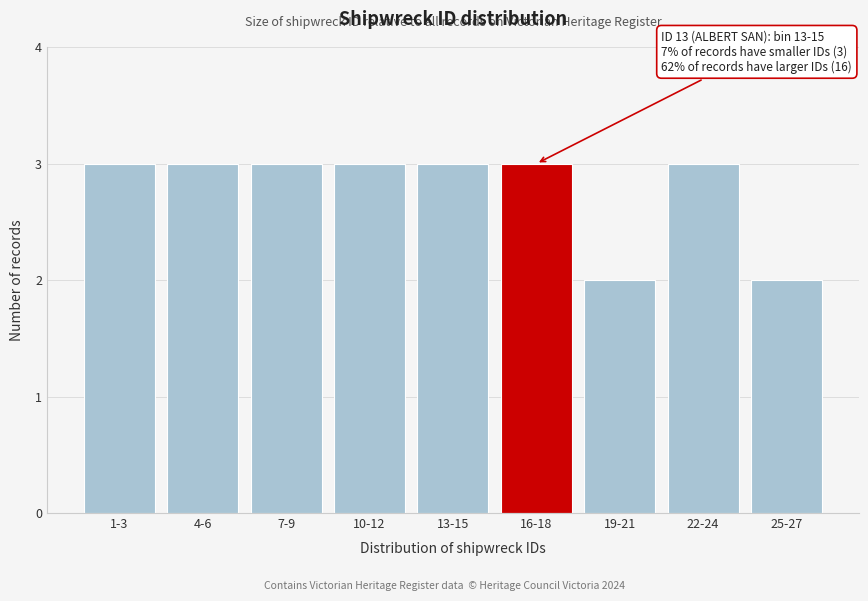

Reading left to right, what are all the values shown in this chart?

3	3	3	3	3	3	2	3	2